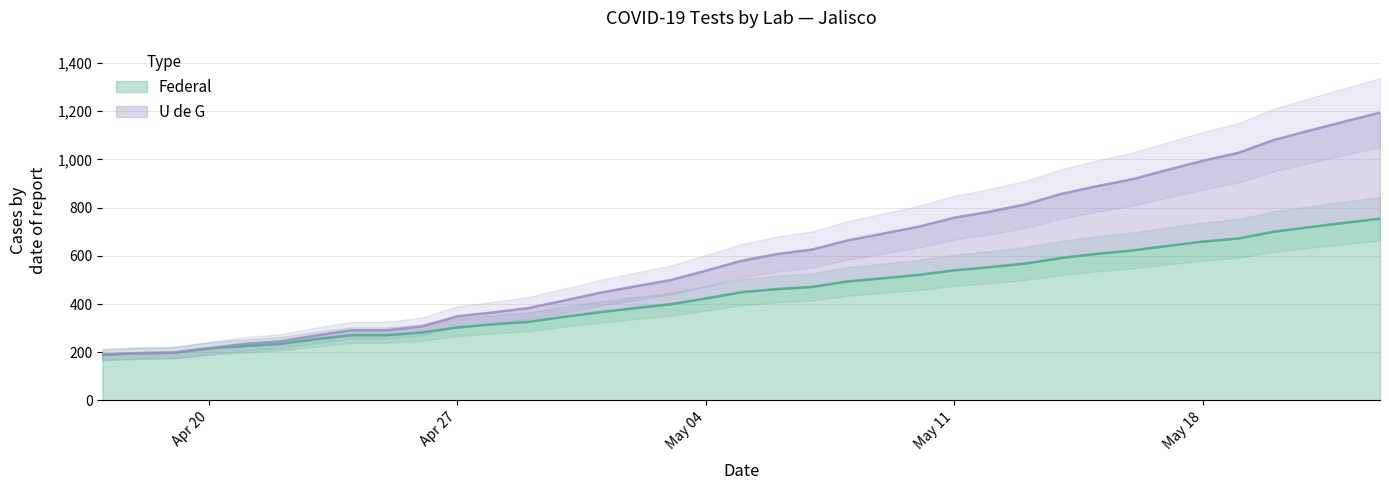

What is the value of the Federal point at the 33rd from the left?

672